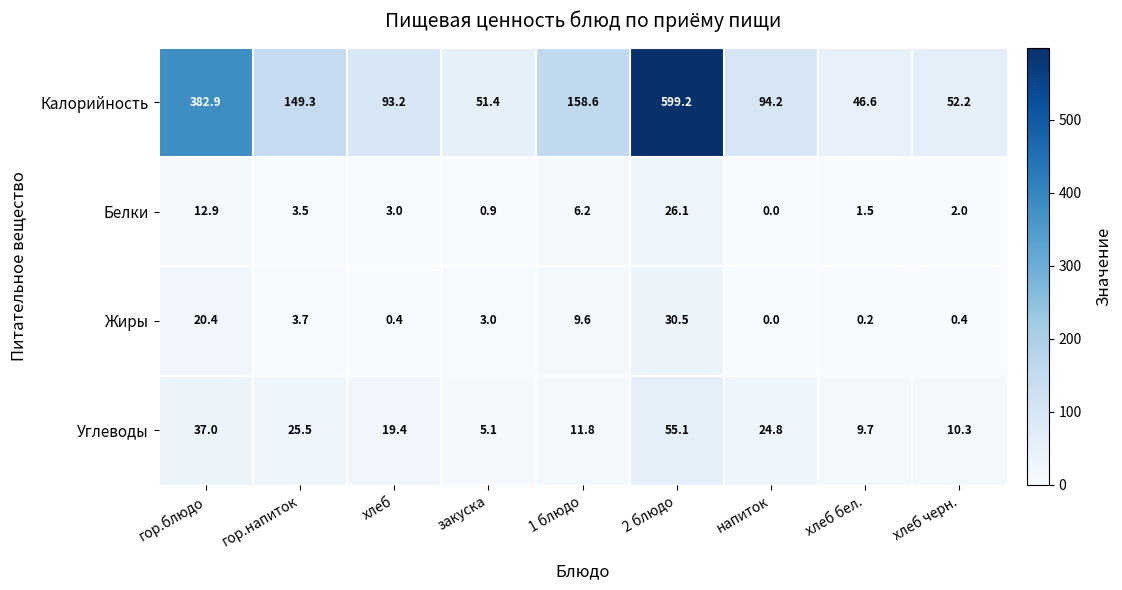

At which category does the chart reach its minimum across all series?

напиток